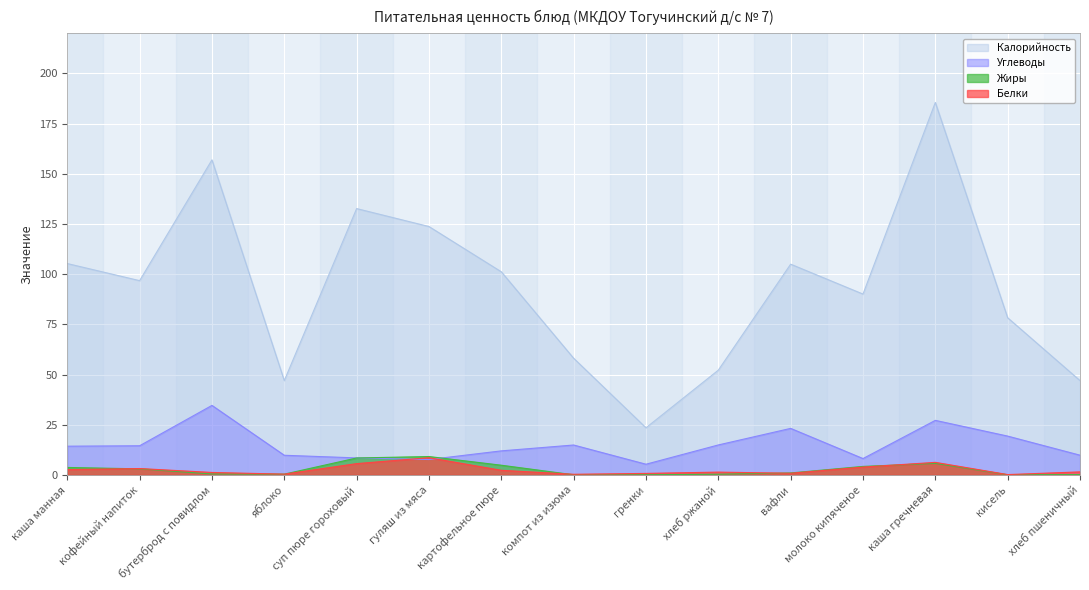

The value of Калорийность at компот из изюма is 58.1. True or false?

True